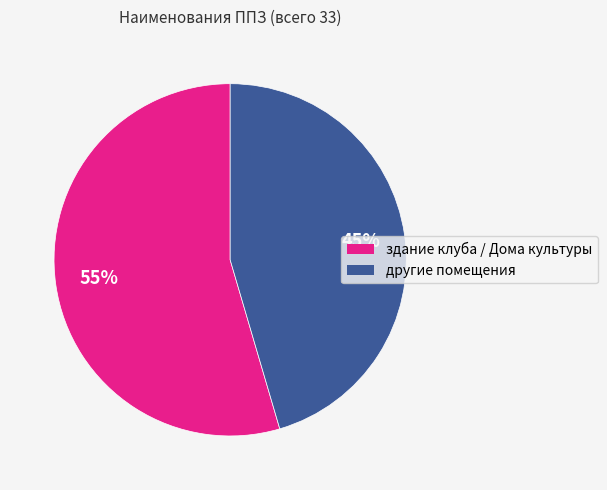

To the nearest percent, what is the average slice percentage?

50%